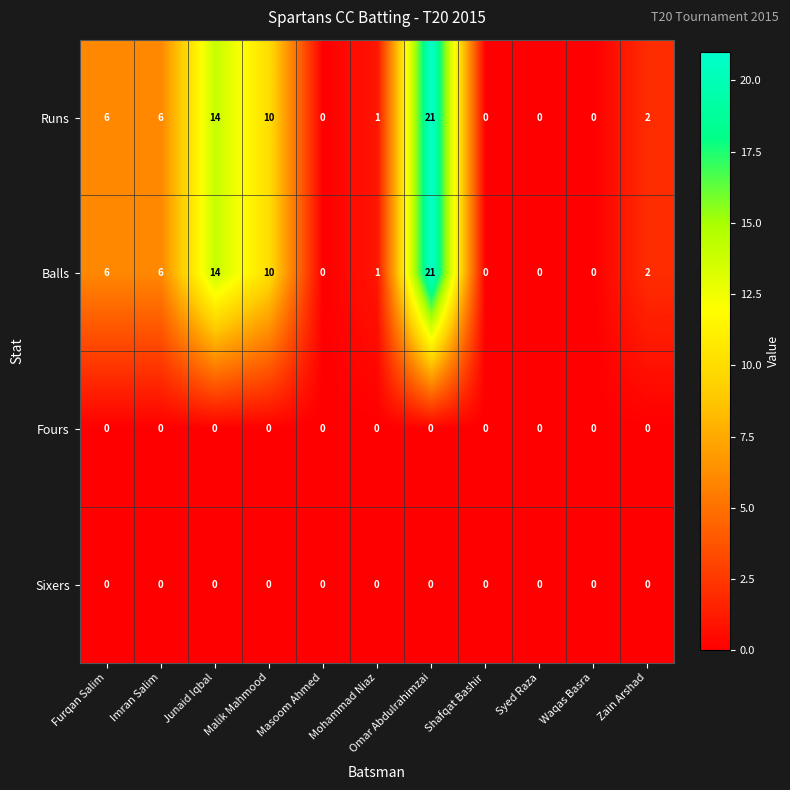

At which label does Balls first exceed 2?

Furqan Salim